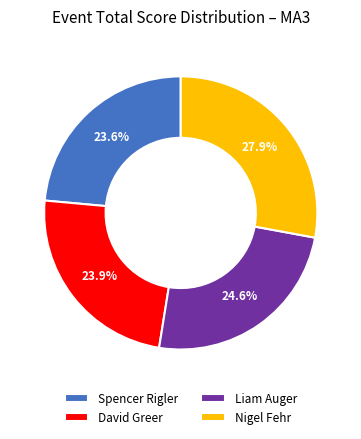

To the nearest percent, what is the difference between the largest and smallest slice percentages?

4%